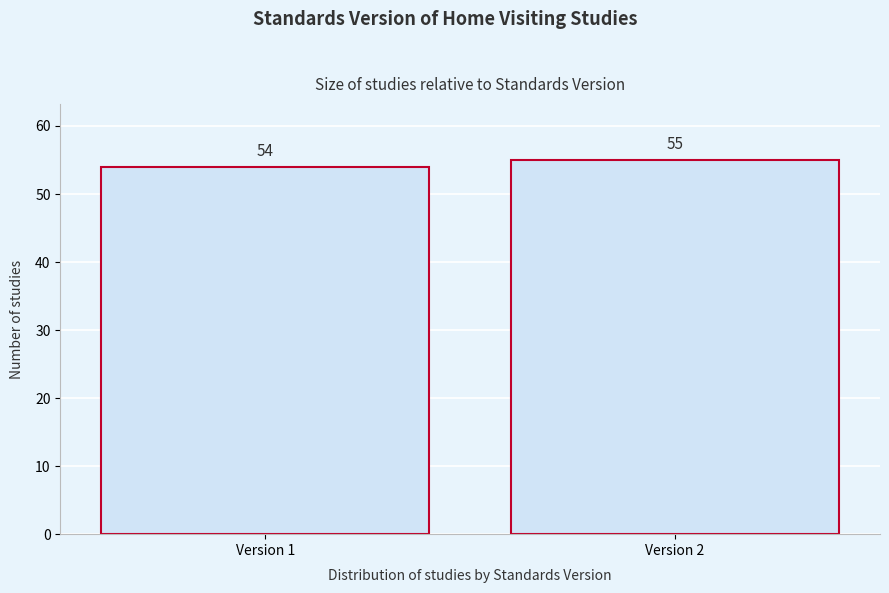

Reading left to right, transcribe all the data shown in this chart.

54	55